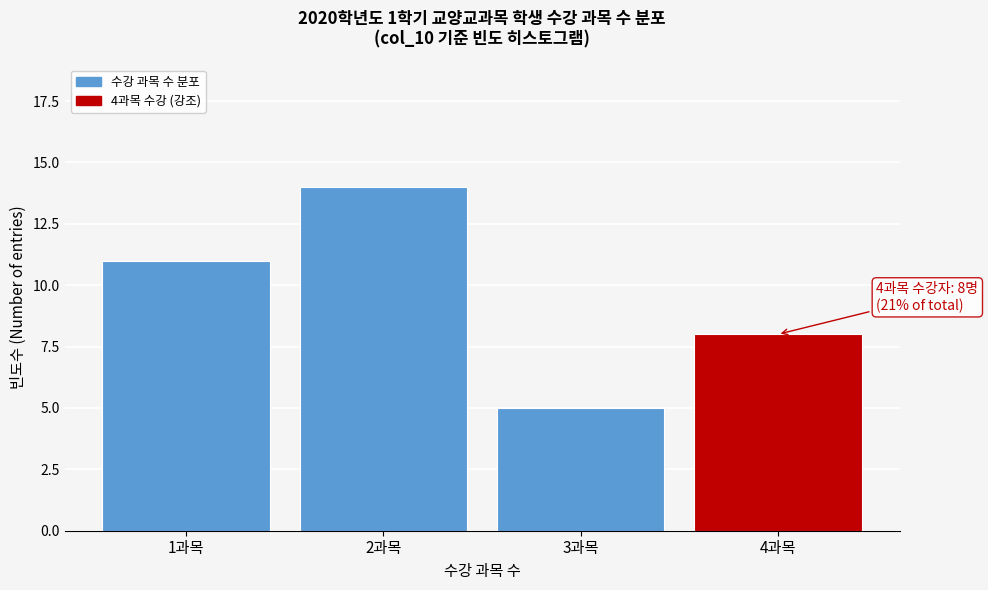

Reading right to left, list all the values displayed in this chart.

4과목=8	3과목=5	2과목=14	1과목=11